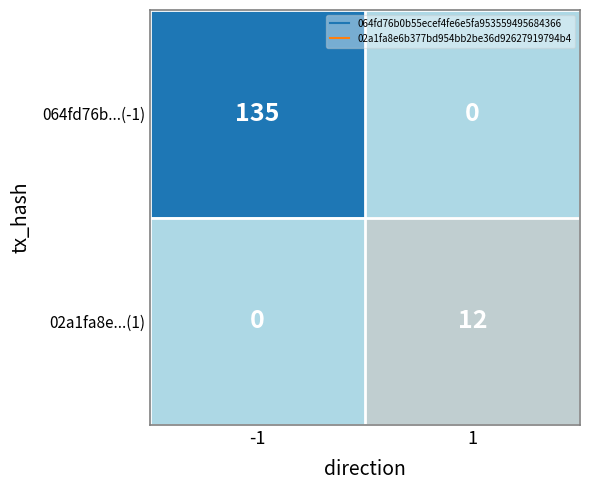

Which series has the largest total across all categories?

064fd76b...(-1)